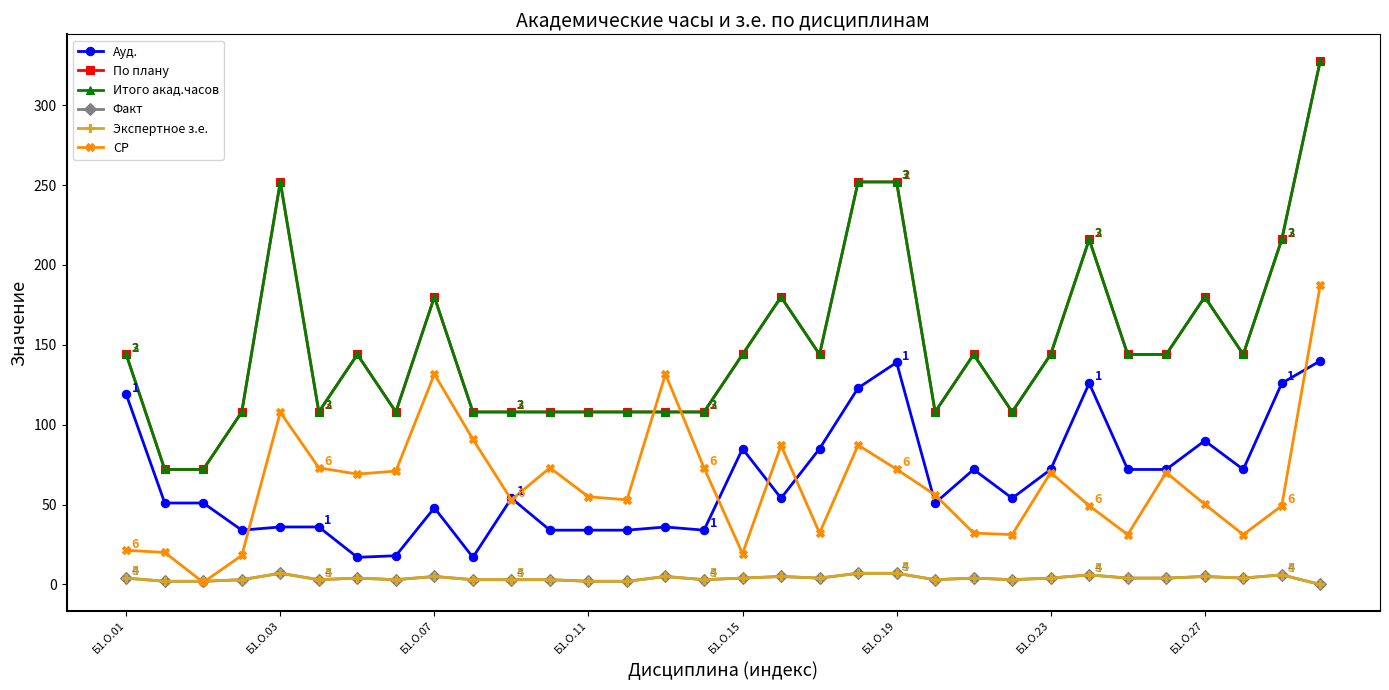

Is this an area chart (filled region under the line)?

No